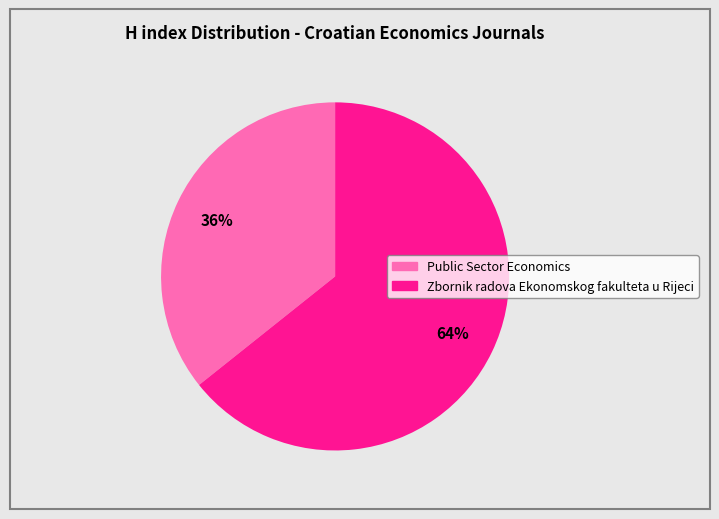

Which slice represents more than half of the pie?

Zbornik radova Ekonomskog fakulteta u Rijeci